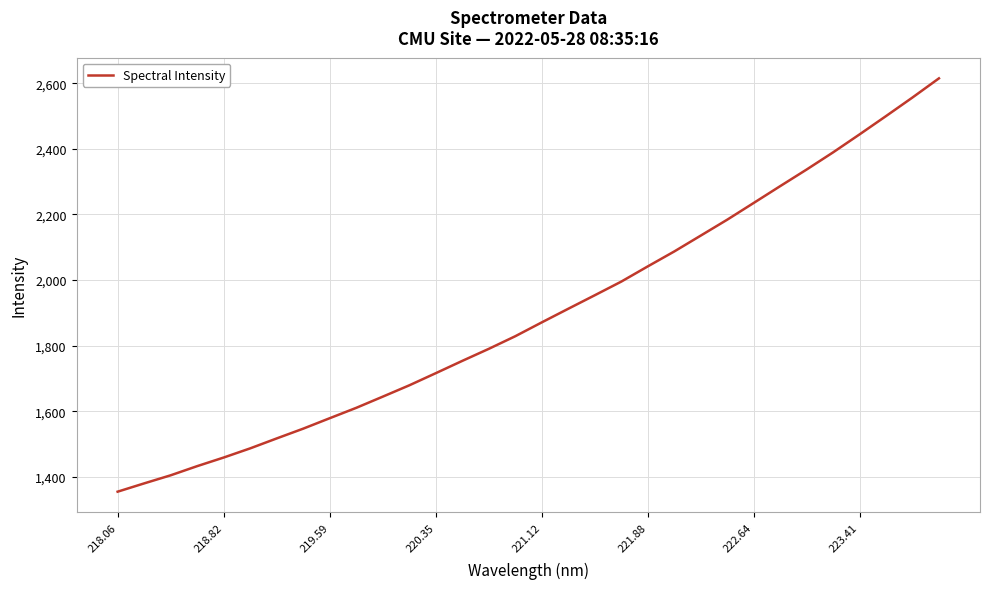

What is the smallest value displayed?

1354.4